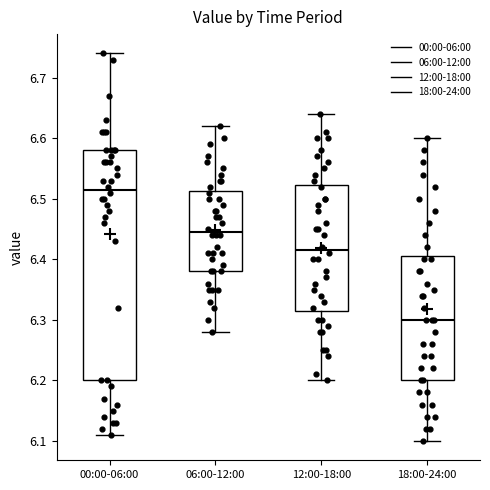

Which box has the lowest median line?

18:00-24:00